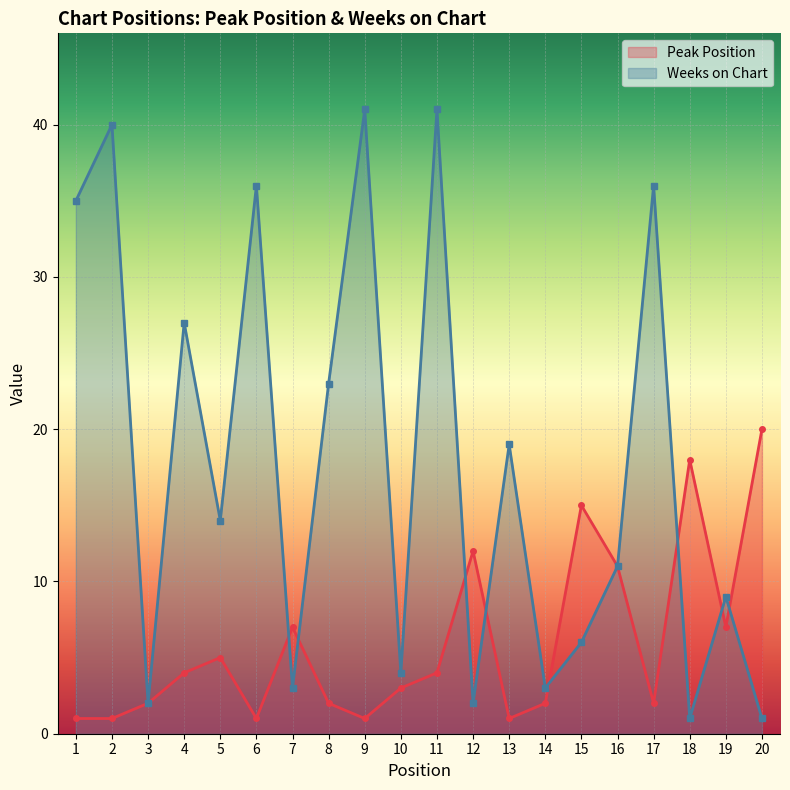

Reading left to right, list all the values displayed in this chart.

Peak Position: 1=1	2=1	3=2	4=4	5=5	6=1	7=7	8=2	9=1	10=3	11=4	12=12	13=1	14=2	15=15	16=11	17=2	18=18	19=7	20=20
Weeks on Chart: 1=35	2=40	3=2	4=27	5=14	6=36	7=3	8=23	9=41	10=4	11=41	12=2	13=19	14=3	15=6	16=11	17=36	18=1	19=9	20=1